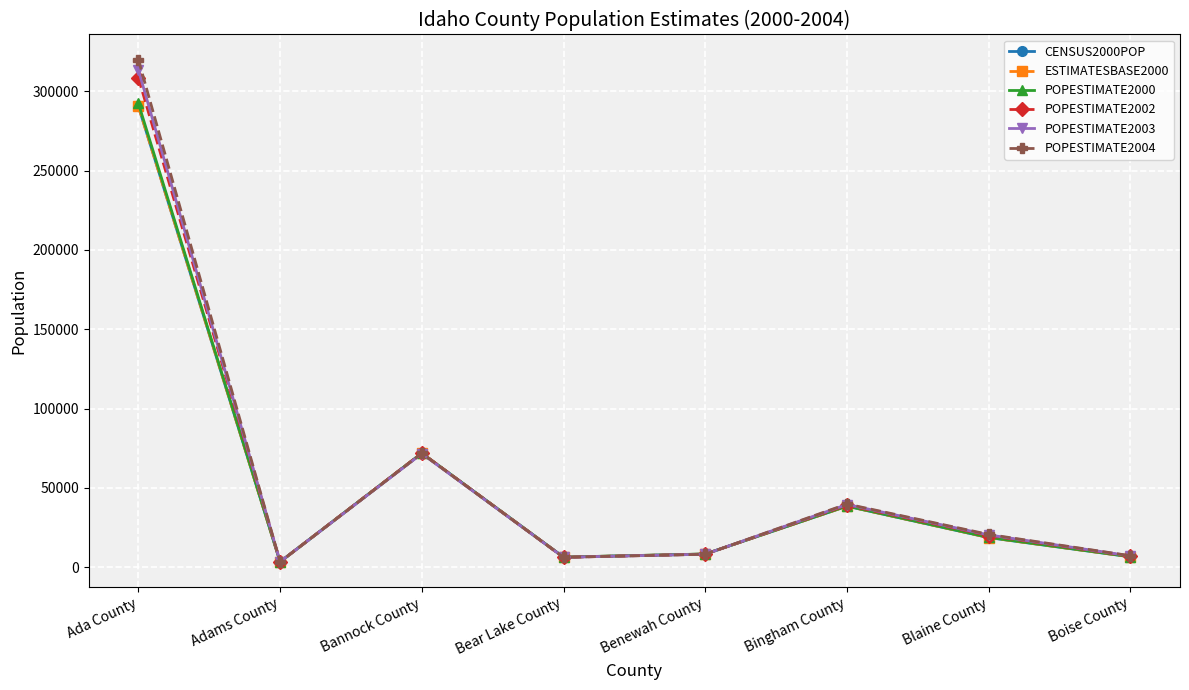

In POPESTIMATE2004, how many points are lower than both neighbors (excluding endpoints)?

2